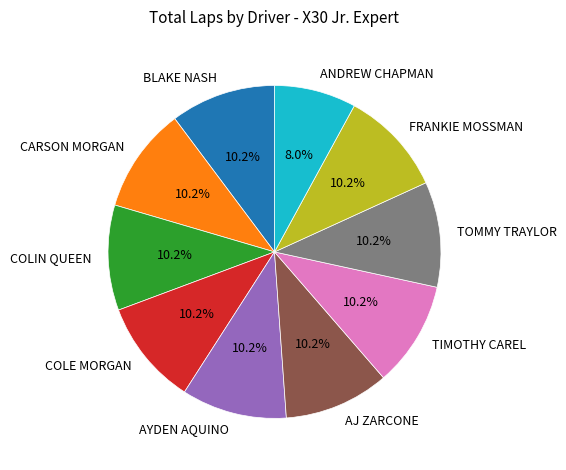

What percentage is the COLIN QUEEN slice, to the nearest percent?

10%